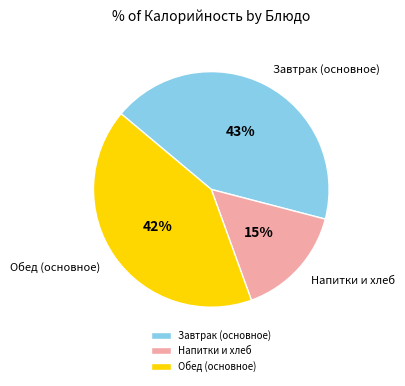

Is there any slice that represents more than half of the pie?

No